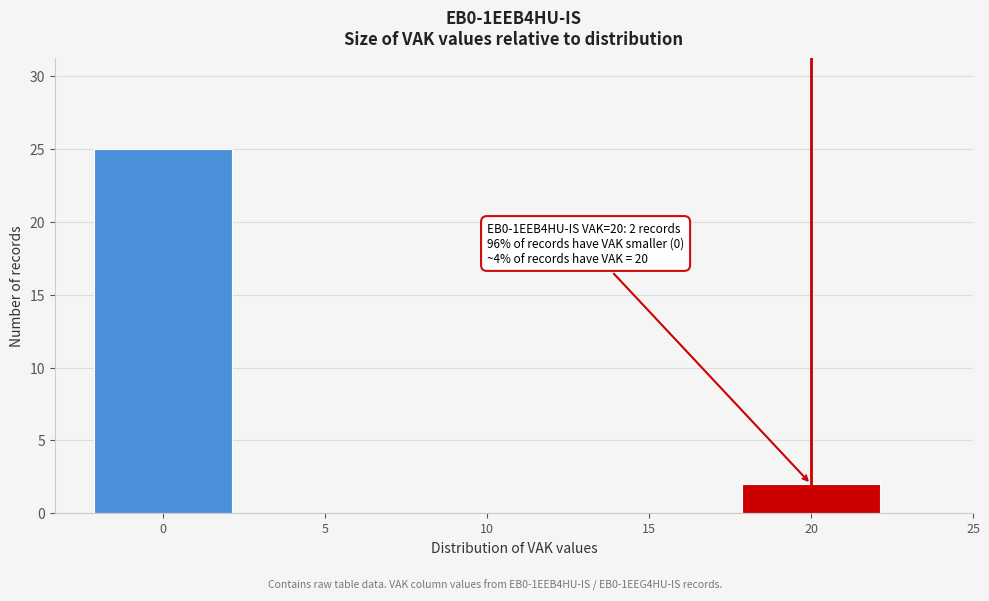

Reading right to left, what are all the values shown in this chart?

20=2	15=0	10=0	5=0	0=25